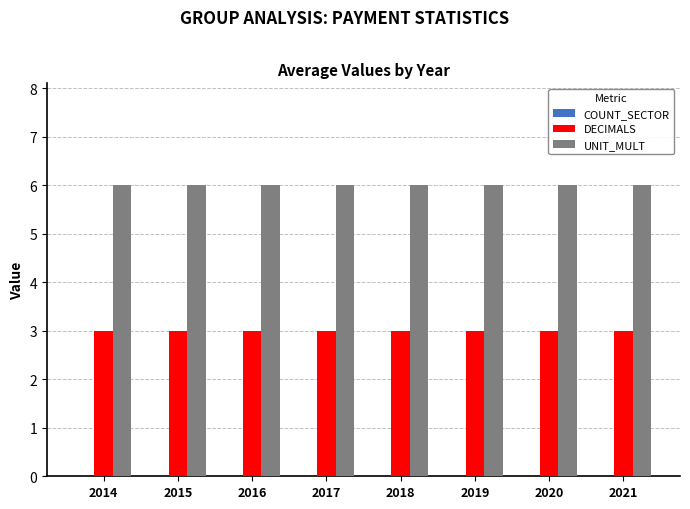

What is the smallest value displayed?

3